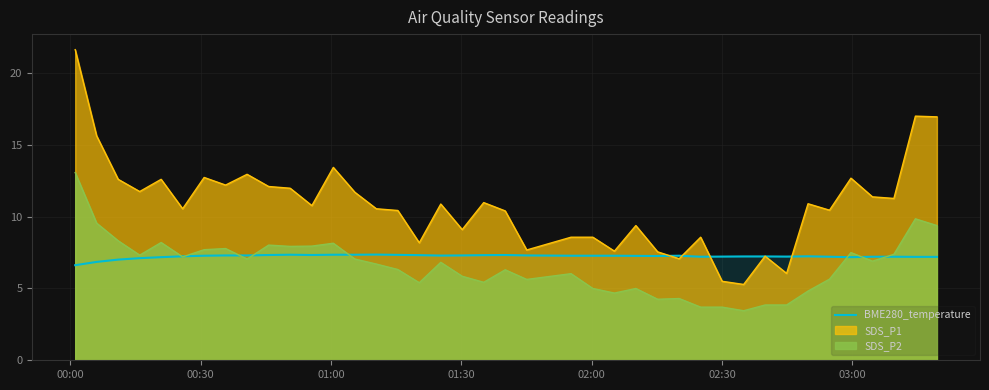

How many distinct data groups are displayed?

3